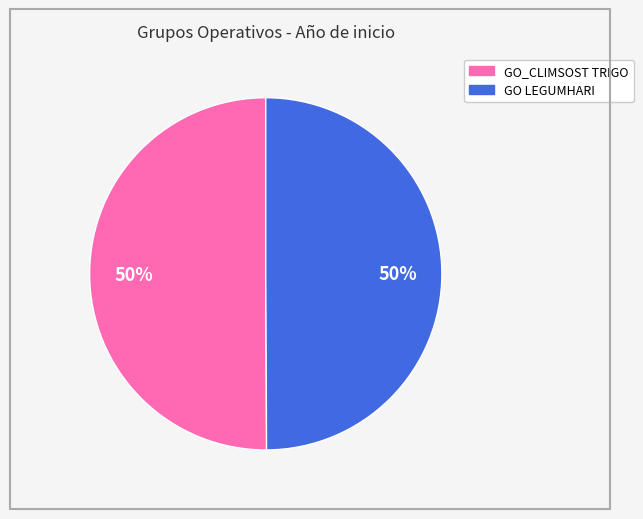

Is it true that GO LEGUMHARI is 50% of the pie?

True